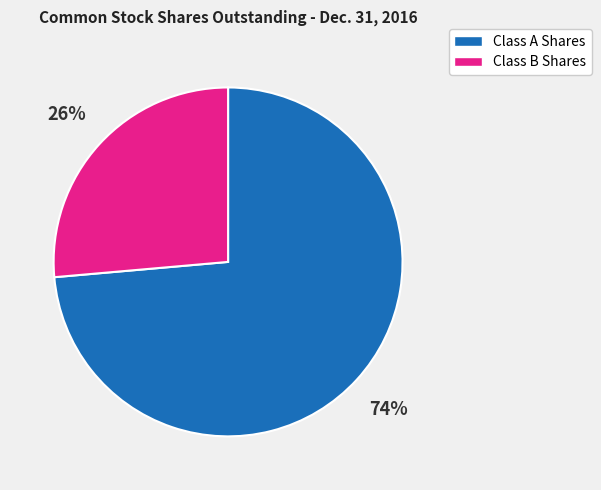

To the nearest percent, what is the average slice percentage?

50%